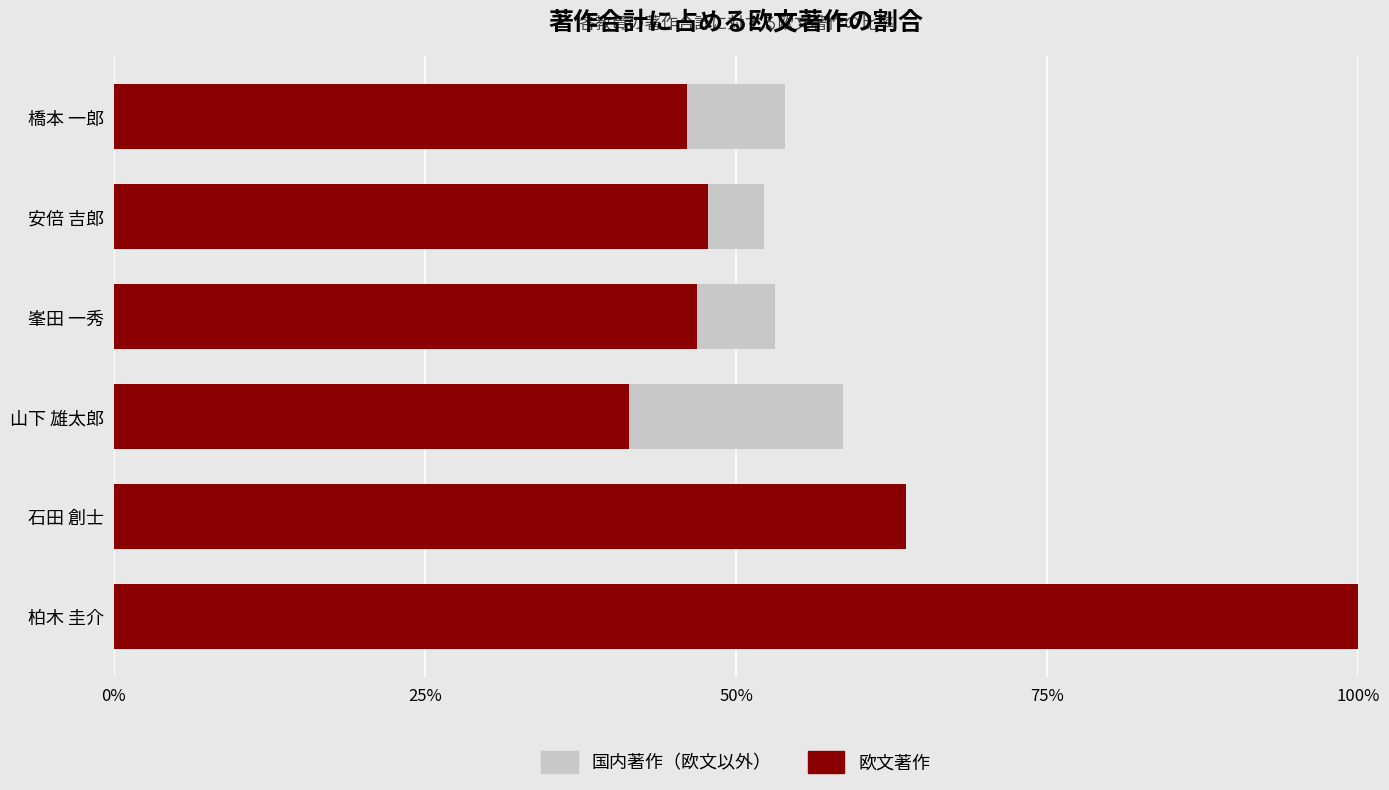

Between 橋本 一郎 and 柏木 圭介, which is larger?

橋本 一郎